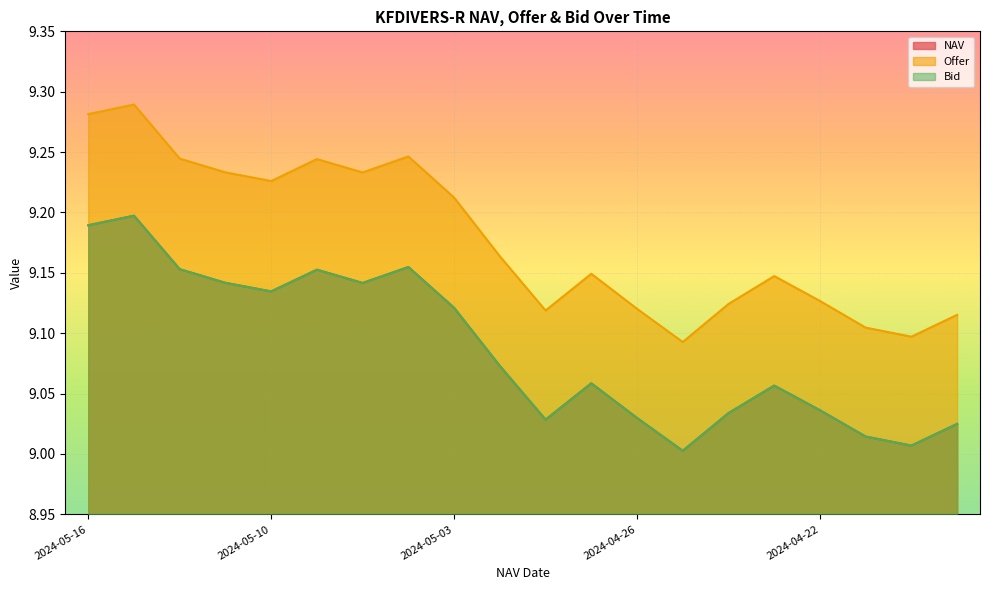

Which label corresponds to the smallest value in the chart?

2024-04-25